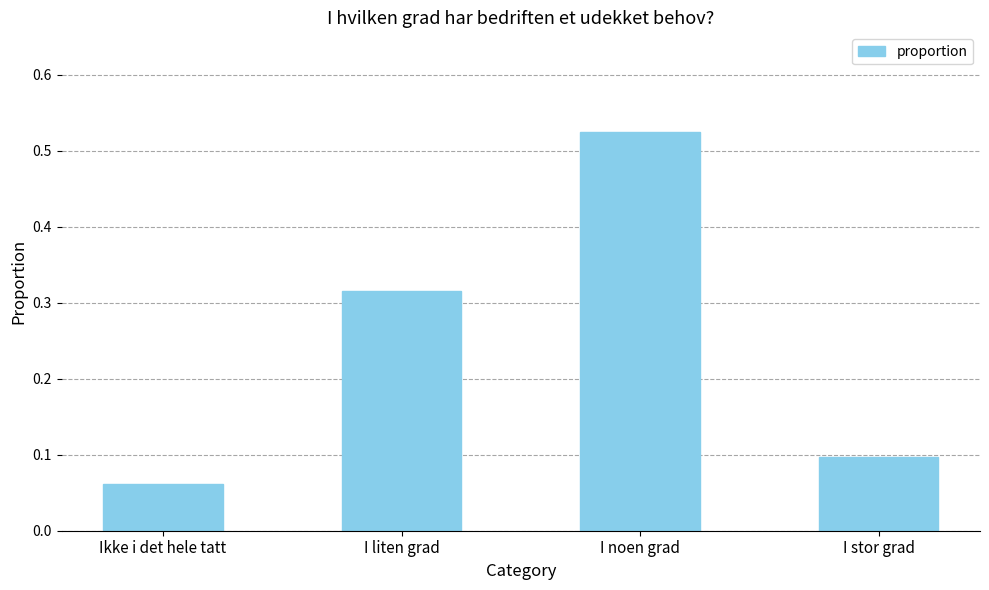

Are the bars grouped side by side (vs. stacked)?

No